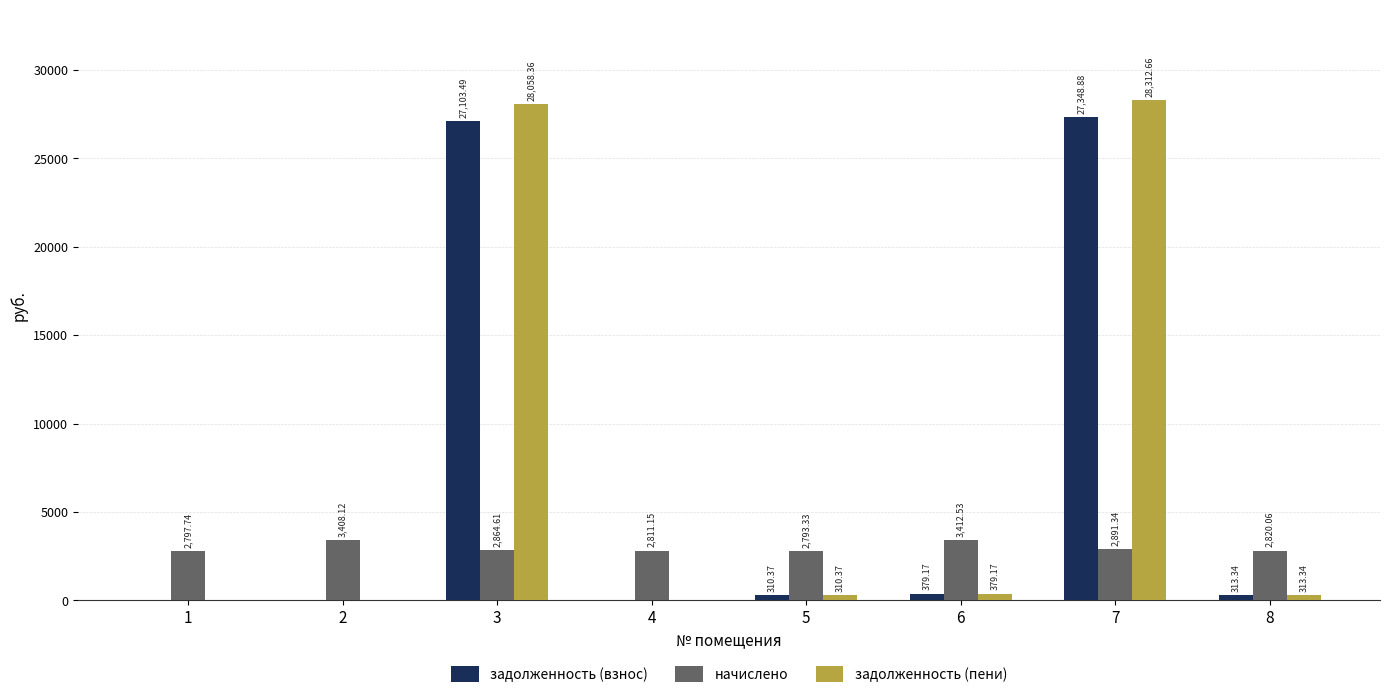

Reading left to right, extract all data points from this chart.

задолженность (взнос): 1=0.0	2=0.0	3=27103.5	4=0.0	5=310.4	6=379.2	7=27348.9	8=313.3
начислено: 1=2797.7	2=3408.1	3=2864.6	4=2811.2	5=2793.3	6=3412.5	7=2891.3	8=2820.1
задолженность (пени): 1=0.0	2=0.0	3=28058.4	4=0.0	5=310.4	6=379.2	7=28312.7	8=313.3